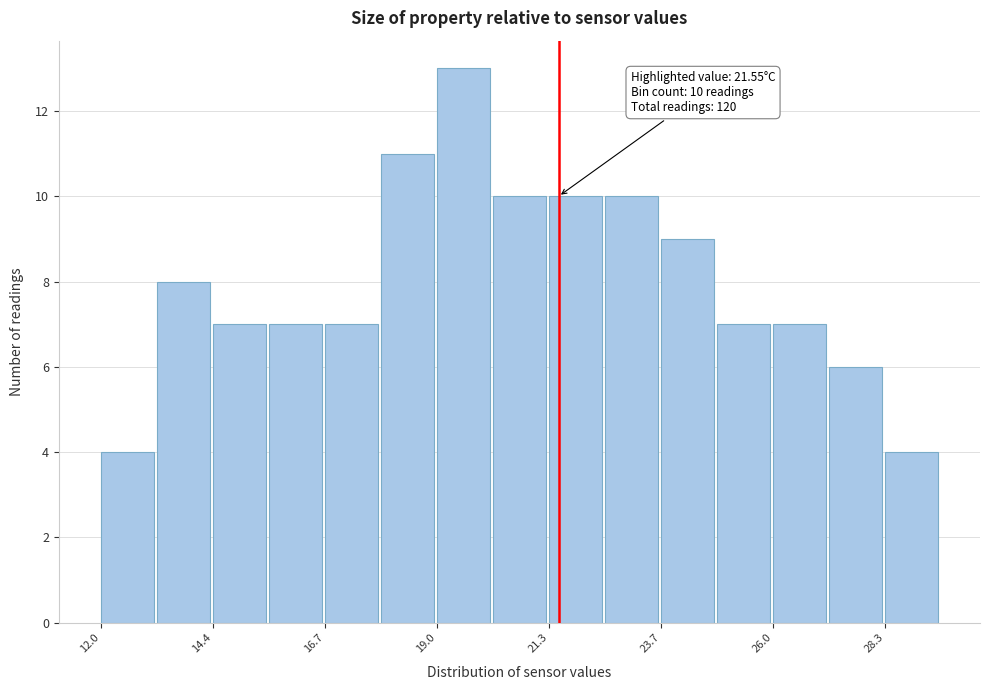

Around what value on the x-axis is the tallest bar? Give the approximate position of its centre, as read against the axis.

19.5